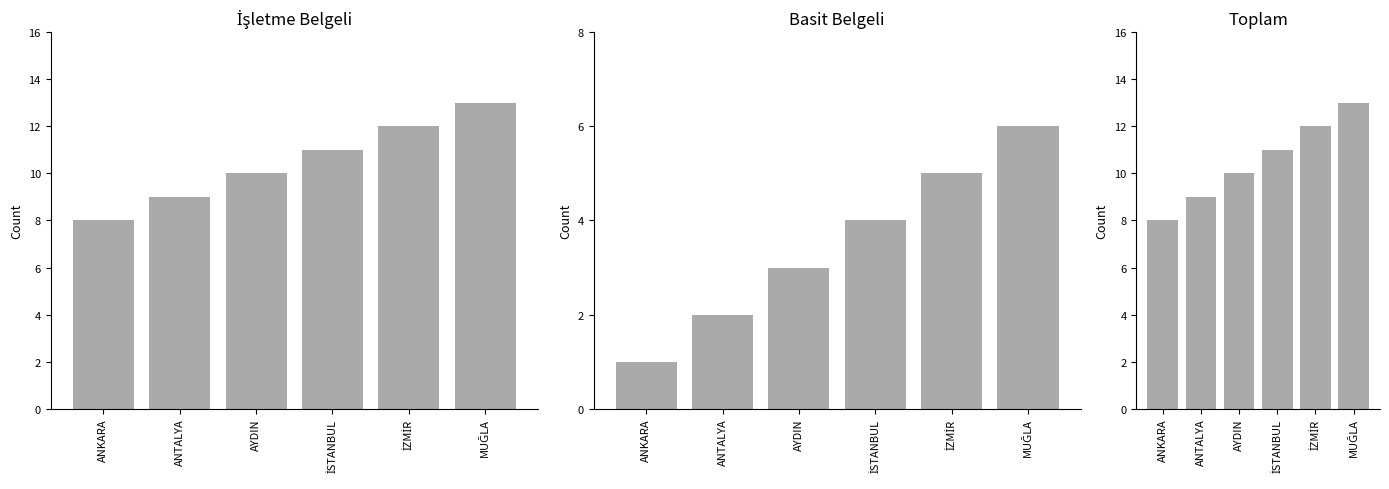

Rank the categories by Toplam value from lowest to highest.

ANKARA, ANTALYA, AYDIN, İSTANBUL, İZMİR, MUĞLA